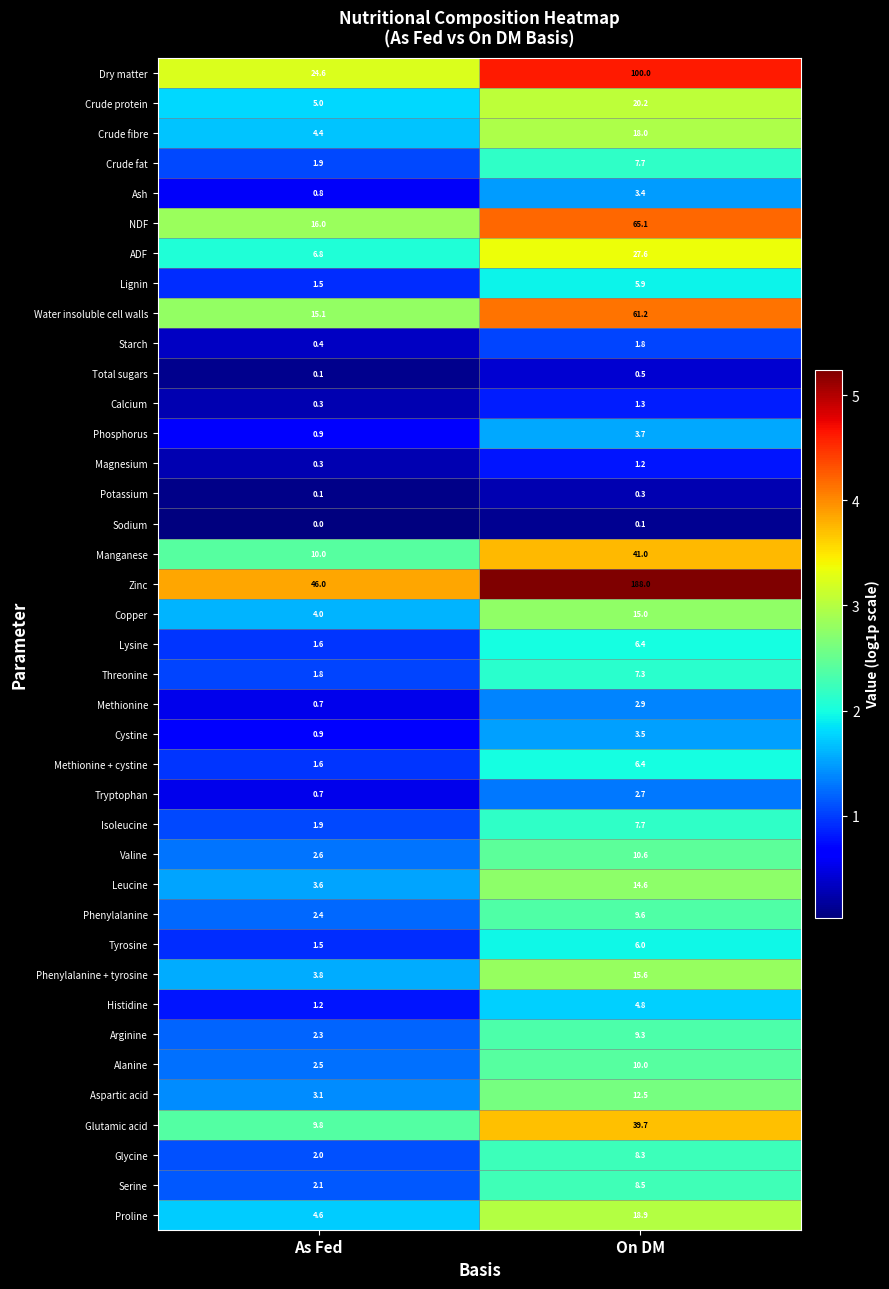

What is the spread (max minus min) of values at As Fed?

46.0